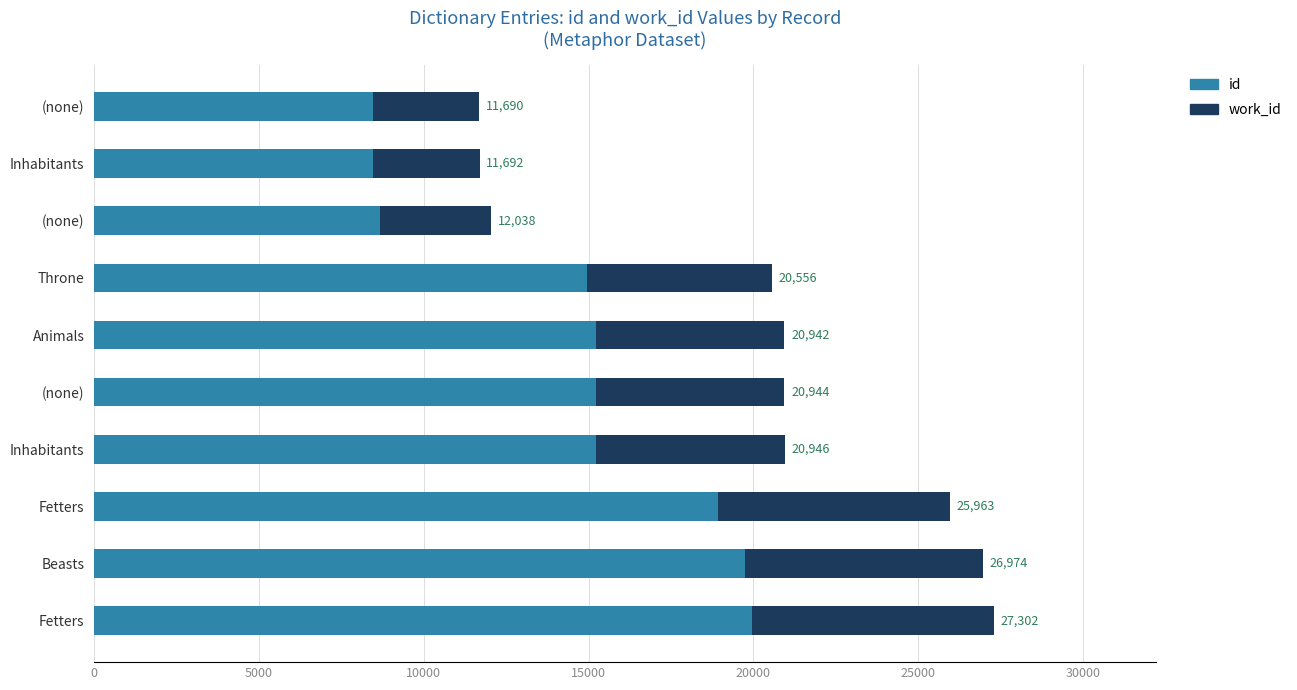

What are all the series names shown in the legend?

id, work_id